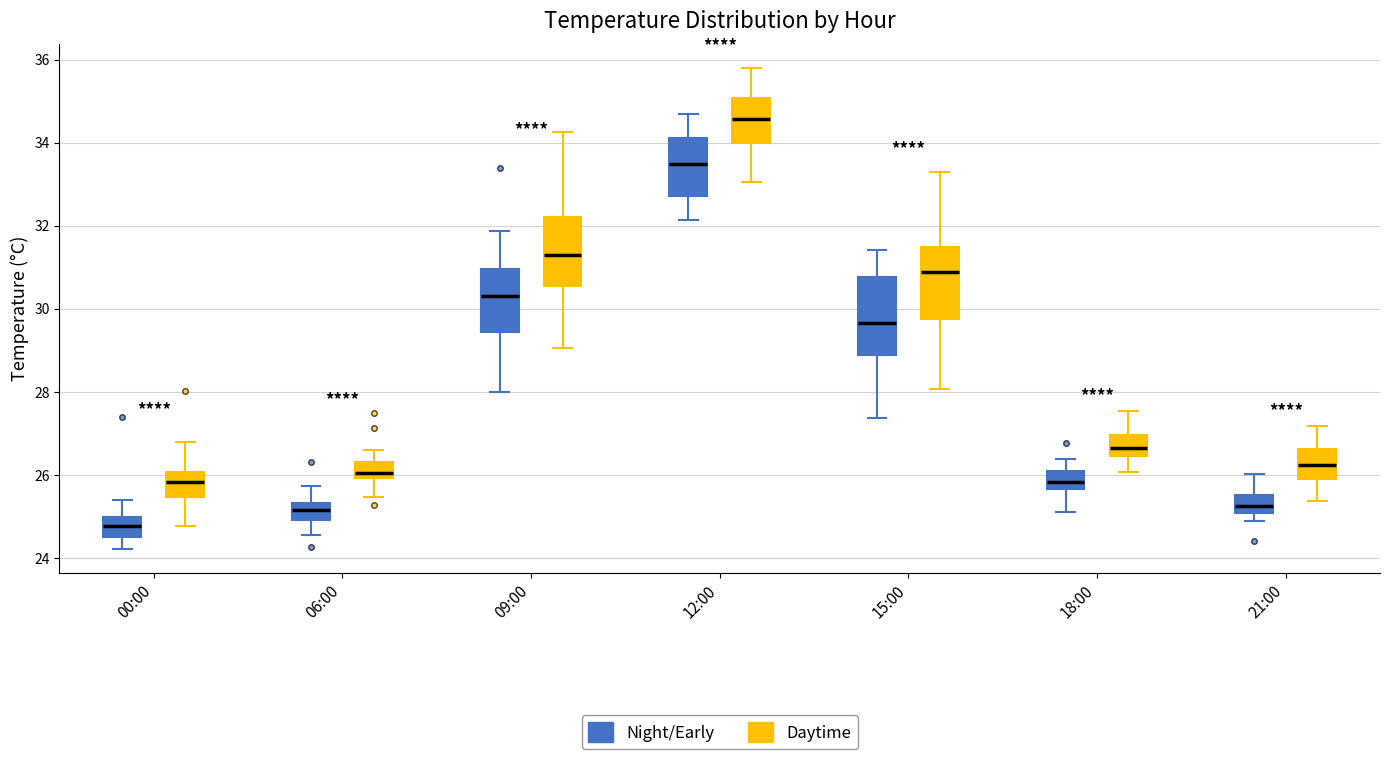

Reading left to right, transcribe this box plot: for each box, give where its median line is, the range the box spans, and where its two whiskers end, as read against the y-axis. The values are not printed on the chart, so give them approximately, as read against the axis.

00:00 (Night/Early): median 24.8, box 24.6 to 25.0, whiskers 24.2 to 25.4
00:00 (Daytime): median 25.8, box 25.4 to 26.0, whiskers 24.8 to 26.8
06:00 (Night/Early): median 25.2, box 25.0 to 25.4, whiskers 24.6 to 25.8
06:00 (Daytime): median 26.0 (just above the box's lower edge), box 26.0 to 26.4, whiskers 25.4 to 26.6
09:00 (Night/Early): median 30.4, box 29.4 to 31.0, whiskers 28.0 to 31.8
09:00 (Daytime): median 31.2, box 30.6 to 32.2, whiskers 29.0 to 34.2
12:00 (Night/Early): median 33.4, box 32.8 to 34.2, whiskers 32.2 to 34.6
12:00 (Daytime): median 34.6, box 34.0 to 35.0, whiskers 33.0 to 35.8
15:00 (Night/Early): median 29.6, box 28.8 to 30.8, whiskers 27.4 to 31.4
15:00 (Daytime): median 30.8, box 29.8 to 31.4, whiskers 28.0 to 33.4
18:00 (Night/Early): median 25.8, box 25.6 to 26.0, whiskers 25.2 to 26.4
18:00 (Daytime): median 26.6, box 26.4 to 27.0, whiskers 26.0 to 27.6
21:00 (Night/Early): median 25.2, box 25.0 to 25.6, whiskers 24.8 to 26.0
21:00 (Daytime): median 26.2, box 25.8 to 26.6, whiskers 25.4 to 27.2